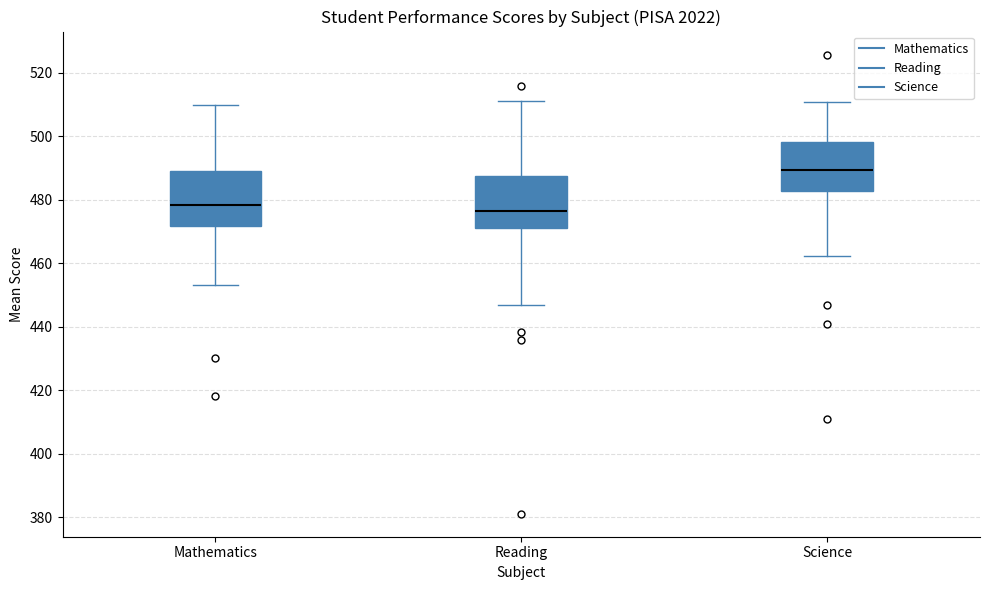

Where does the lower whisker of the box for Mathematics end on the y-axis? The values are not printed on the chart, so give them approximately, as read against the axis.

454